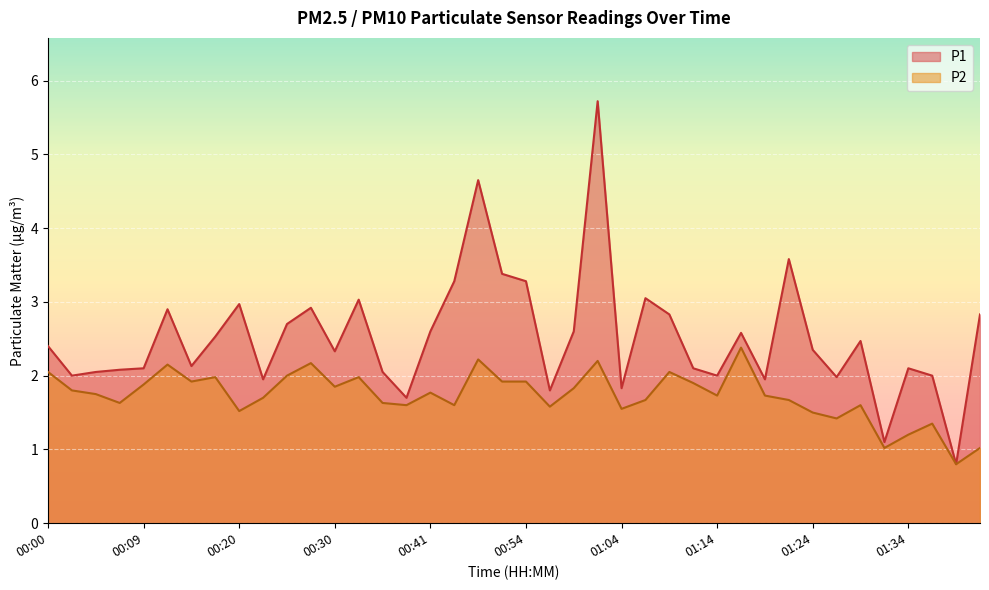

The P1 series shows 1.1 at 01:38. True or false?

False